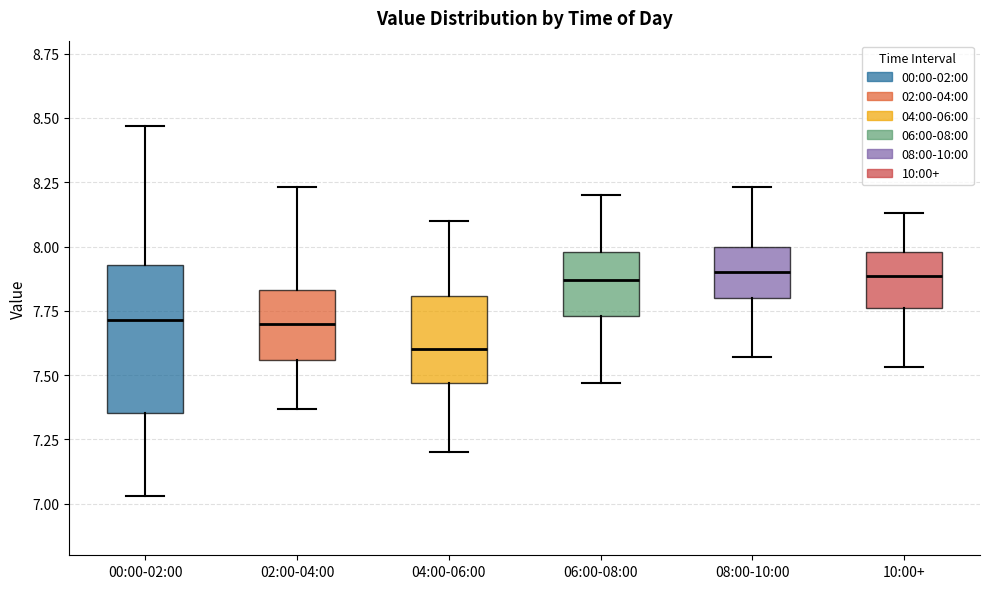

Reading left to right, transcribe this box plot: for each box, give where its median line is, the range the box spans, and where its two whiskers end, as read against the y-axis. The values are not printed on the chart, so give them approximately, as read against the axis.

00:00-02:00: median 7.70, box 7.35 to 7.95, whiskers 7.05 to 8.45
02:00-04:00: median 7.70, box 7.55 to 7.85, whiskers 7.35 to 8.25
04:00-06:00: median 7.60, box 7.45 to 7.80, whiskers 7.20 to 8.10
06:00-08:00: median 7.85, box 7.75 to 8.00, whiskers 7.45 to 8.20
08:00-10:00: median 7.90, box 7.80 to 8.00, whiskers 7.55 to 8.25
10:00+: median 7.90, box 7.75 to 8.00, whiskers 7.55 to 8.15